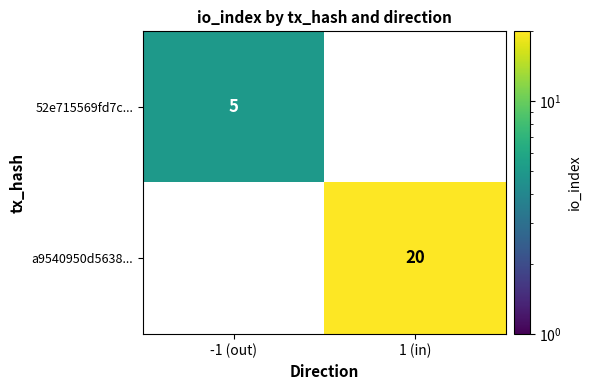

Count the number of data series in this chart.

2